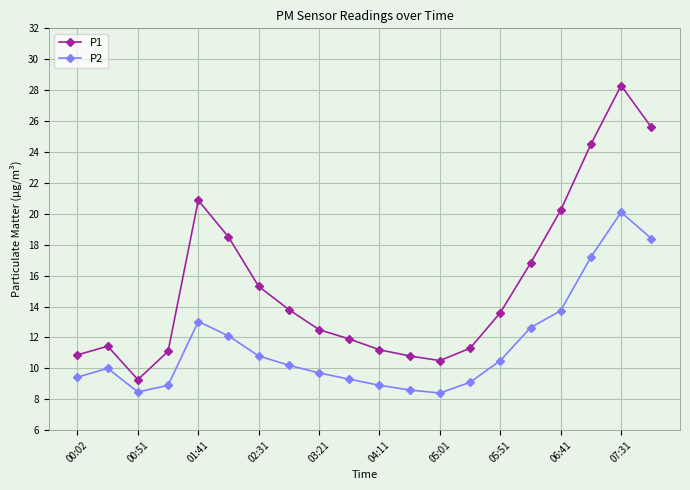

True or false: P2 has more than 0 points higher than both neighbors.

True